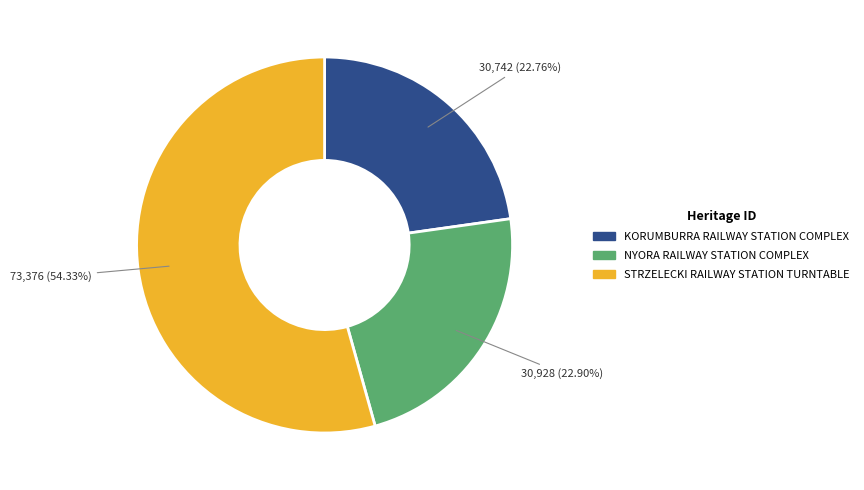

Is there any slice that represents more than half of the pie?

Yes